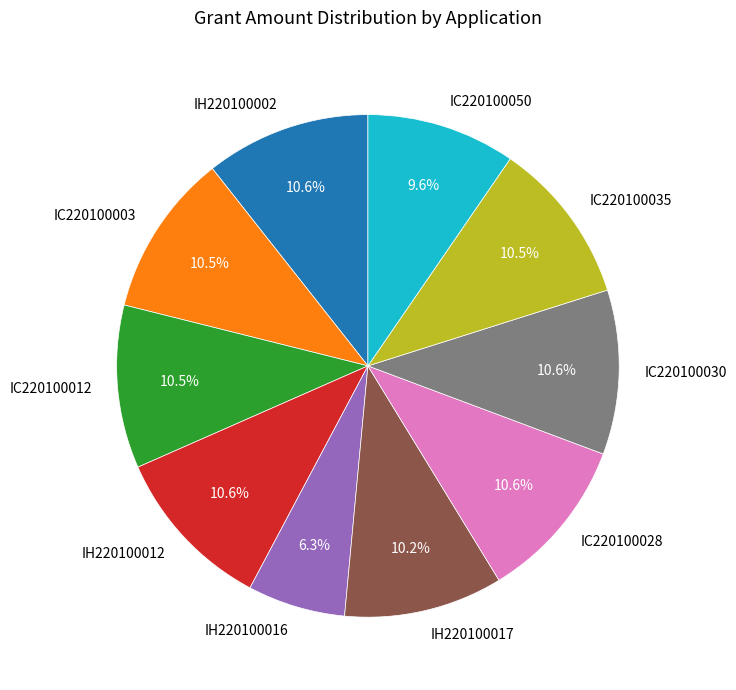

To the nearest percent, what is the combined percentage of IH220100012 and IC220100003?

21%